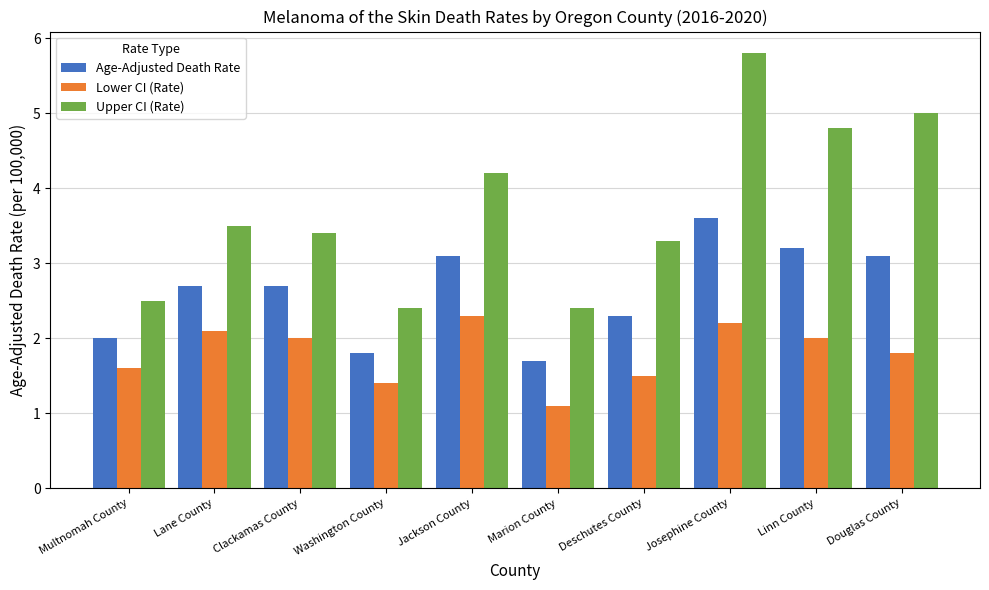

What is the label of the 8th bar from the left?

Josephine County